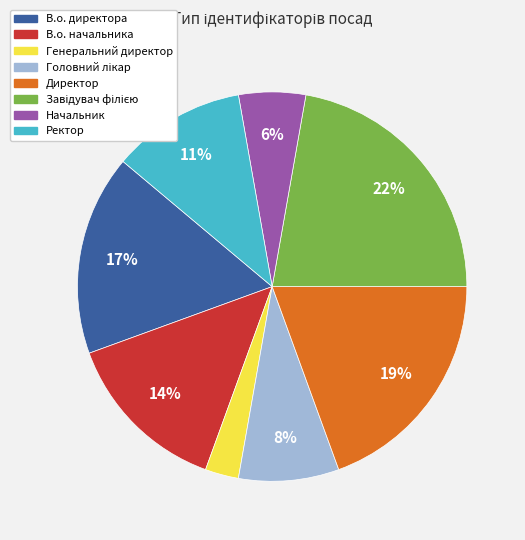

To the nearest percent, what is the difference between the largest and smallest slice percentages?

19%